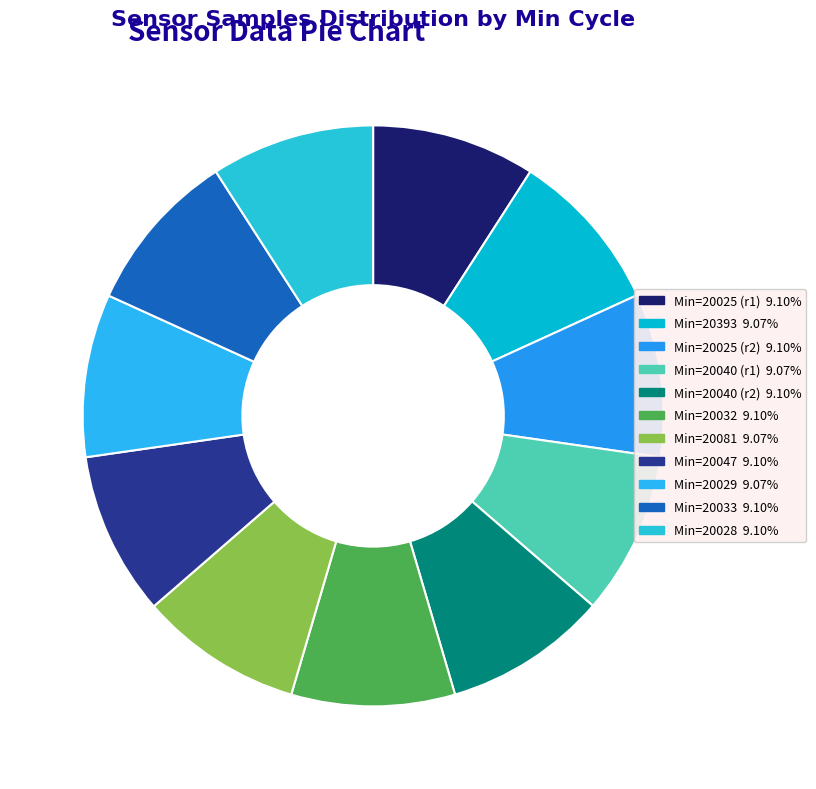

How many segments does this pie chart have?

11